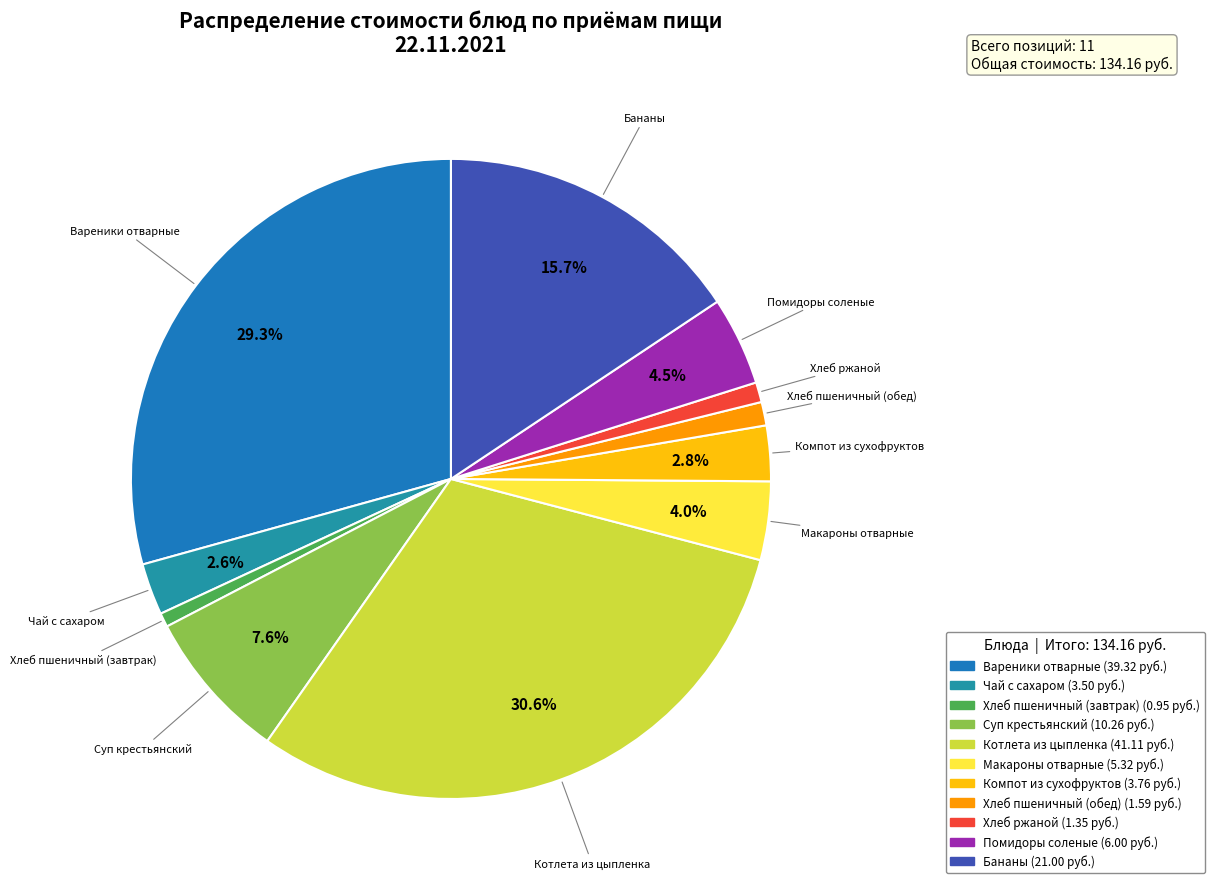

To the nearest percent, what is the difference between the largest and smallest slice percentages?

30%